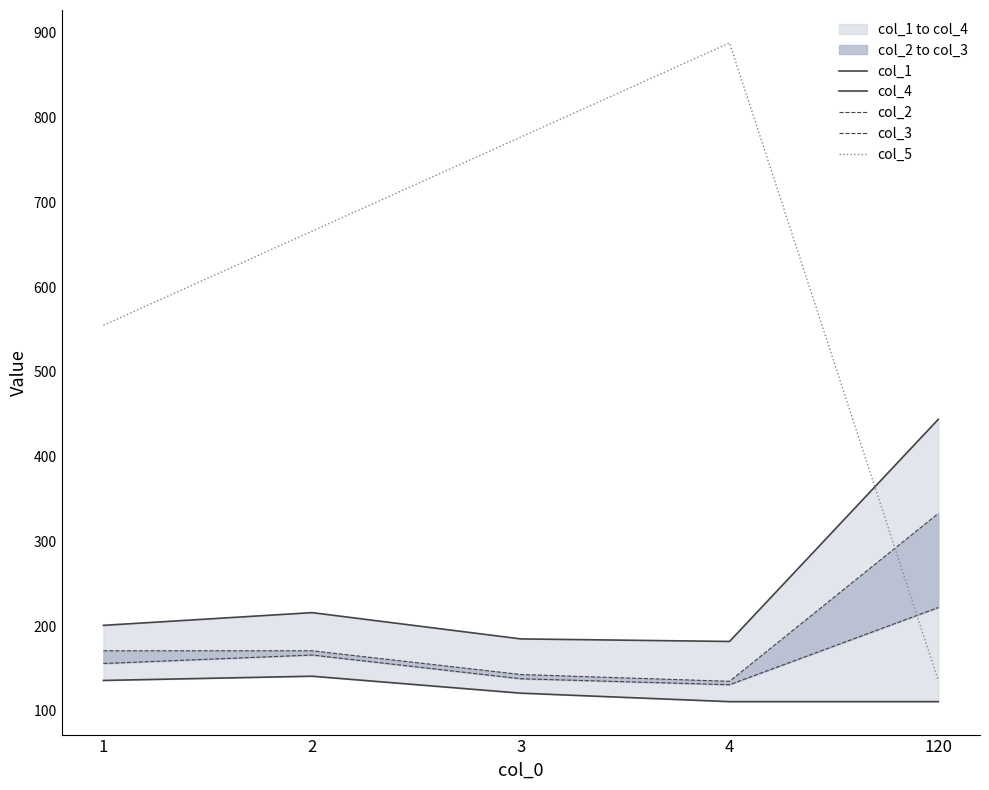

True or false: col_2 has a value of 267 at 1.

False